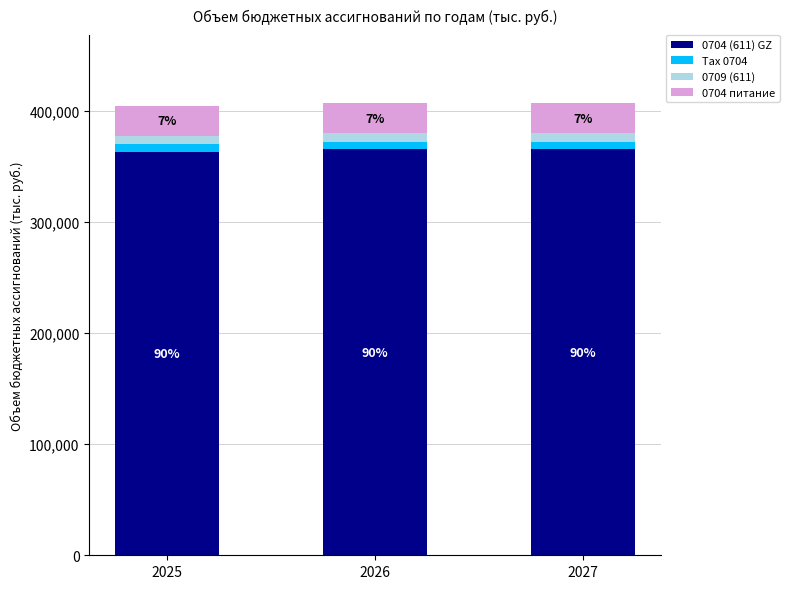

What are all the series names shown in the legend?

0704 (611) GZ, Tax 0704, 0709 (611), 0704 питание